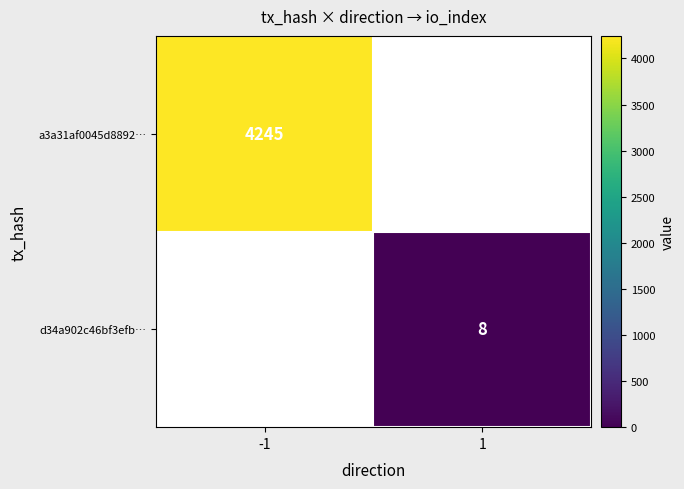

Count the number of data series in this chart.

2